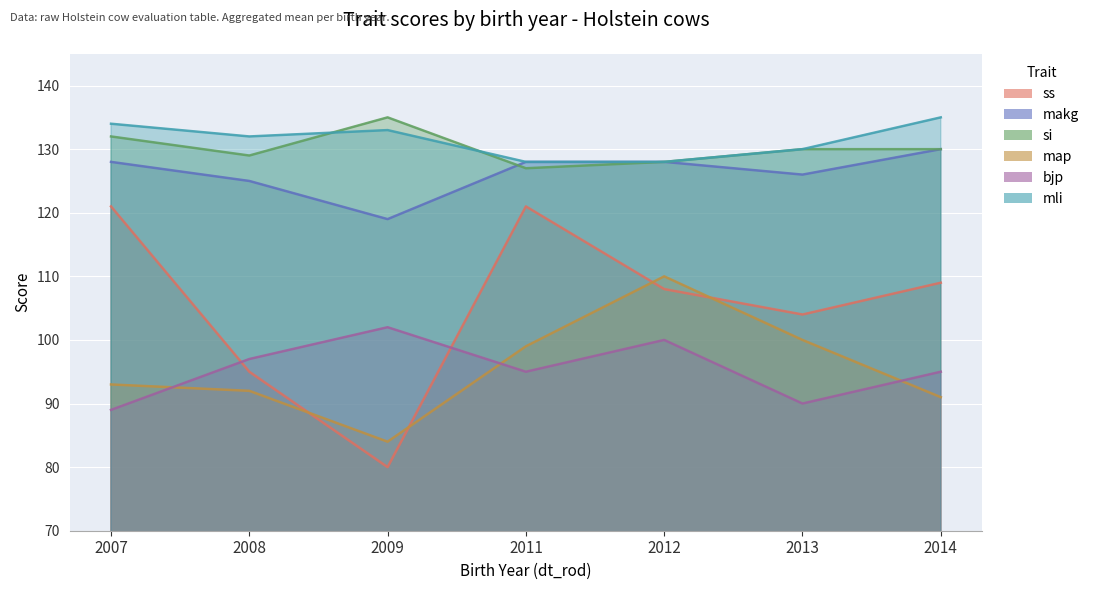

Which series has the largest total across all categories?

mli